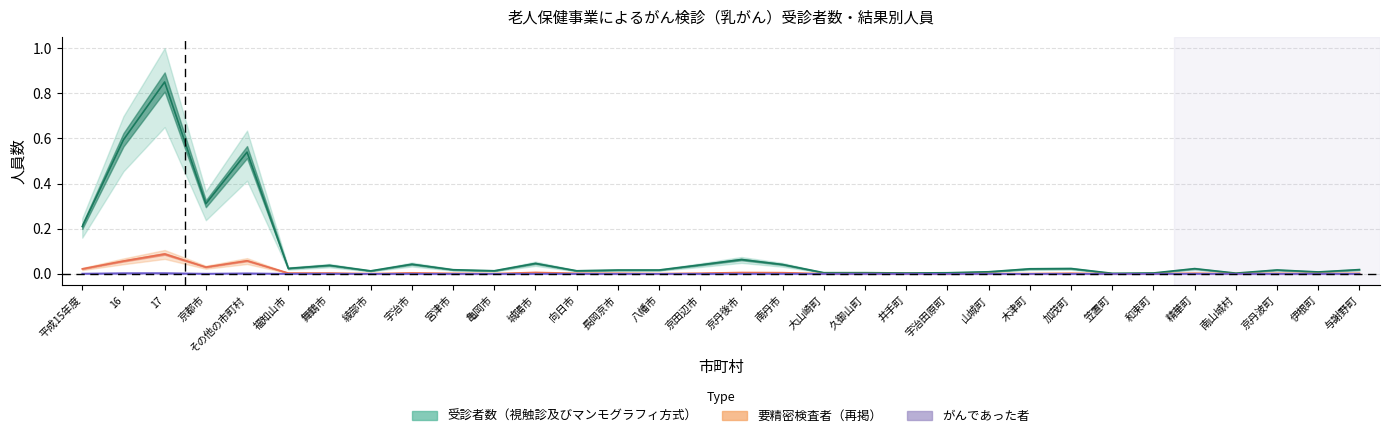

At which label does 要精密検査者（視触診及びマンモグラフィ） reach its minimum?

宇治田原町